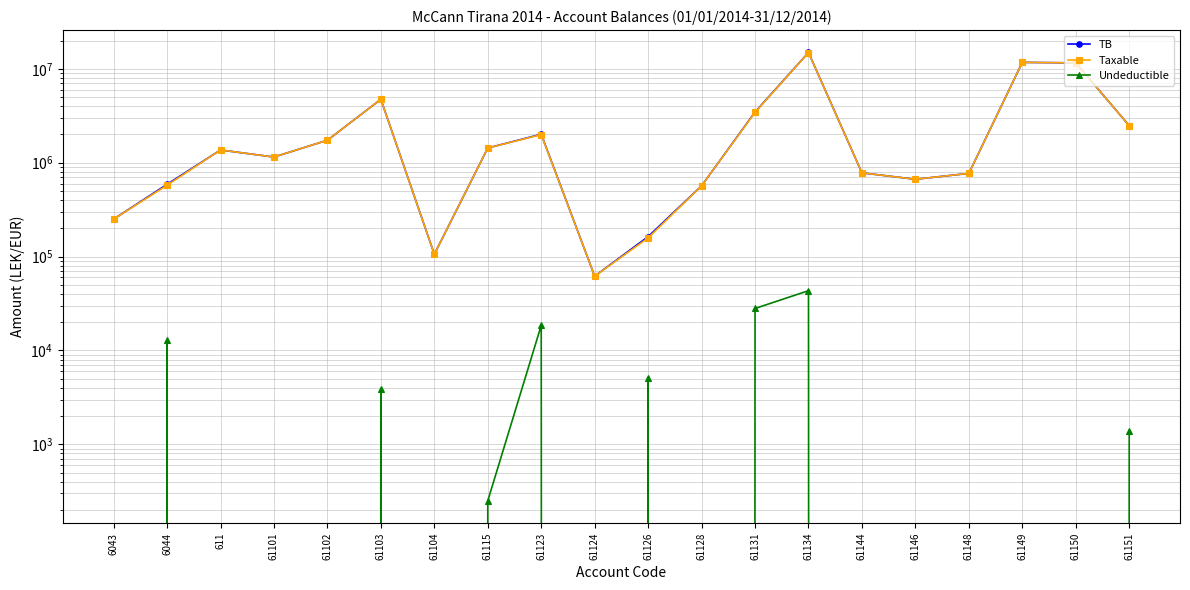

Rank the series by their maximum value, from lowest to highest.

Undeductible, Taxable, TB